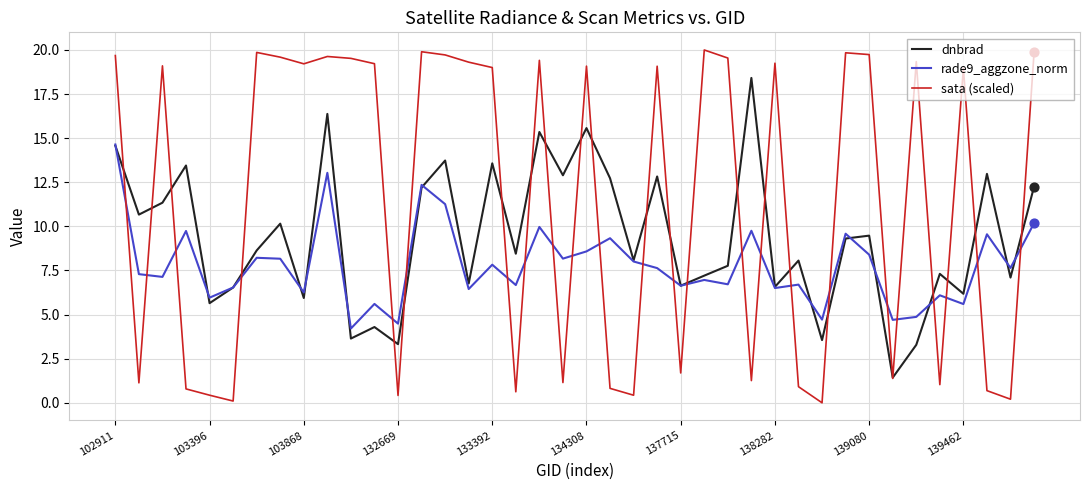

Which series has the largest total across all categories?

sata (scaled)